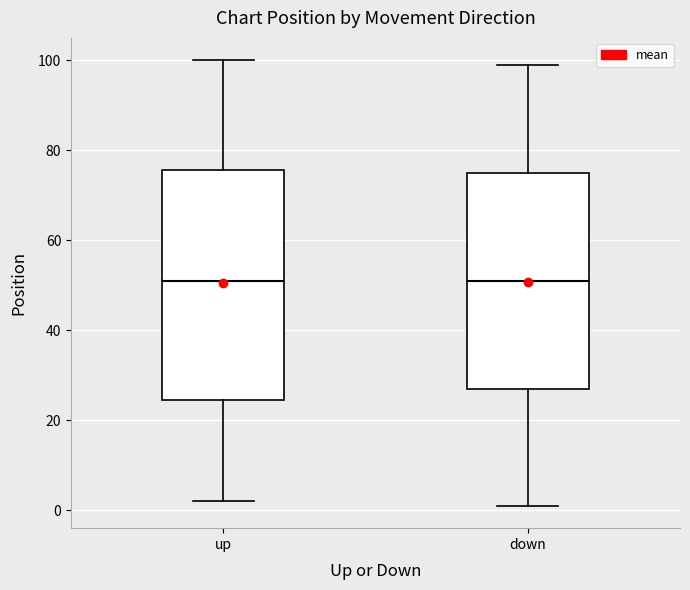

Reading left to right, transcribe this box plot: for each box, give where its median line is, the range the box spans, and where its two whiskers end, as read against the y-axis. The values are not printed on the chart, so give them approximately, as read against the axis.

up: median 52, box 24 to 76, whiskers 2 to 100
down: median 52, box 28 to 76, whiskers 2 to 100